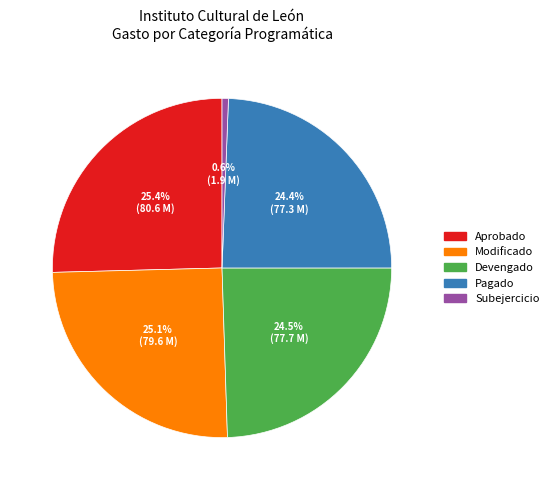

What is the total percentage of Aprobado and Subejercicio?

26.0%